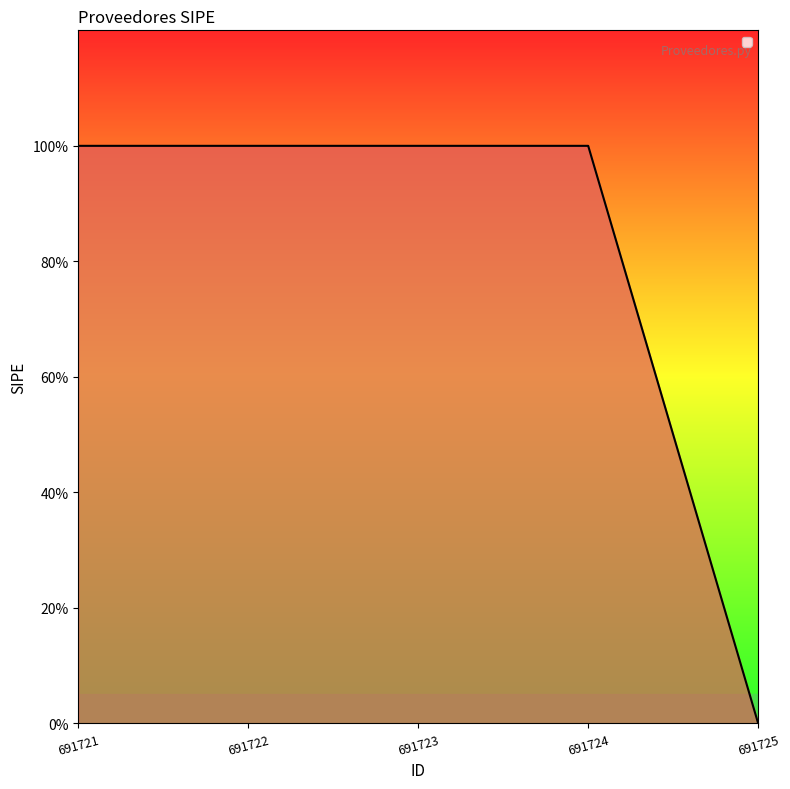

What is the maximum value shown in the chart?

1